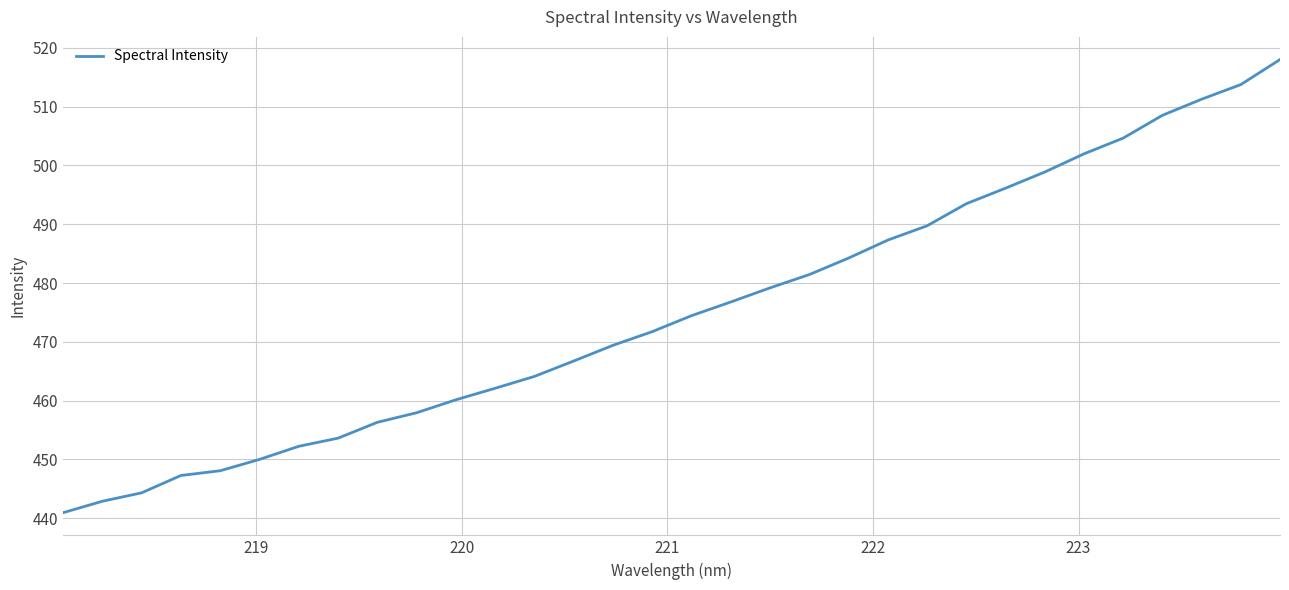

True or false: there are more than 2 points higher than both neighbors.

False